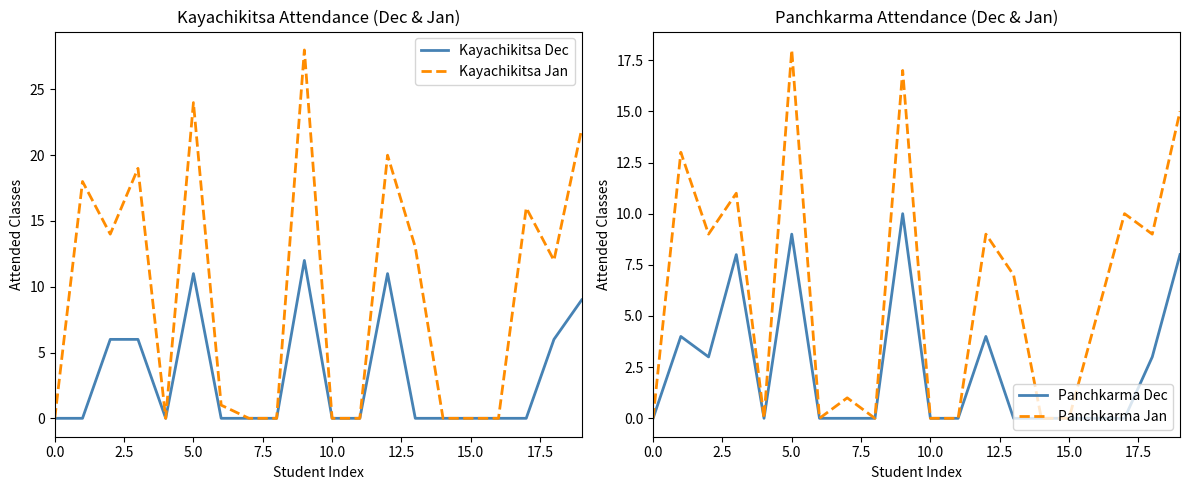

Is this an area chart (filled region under the line)?

No